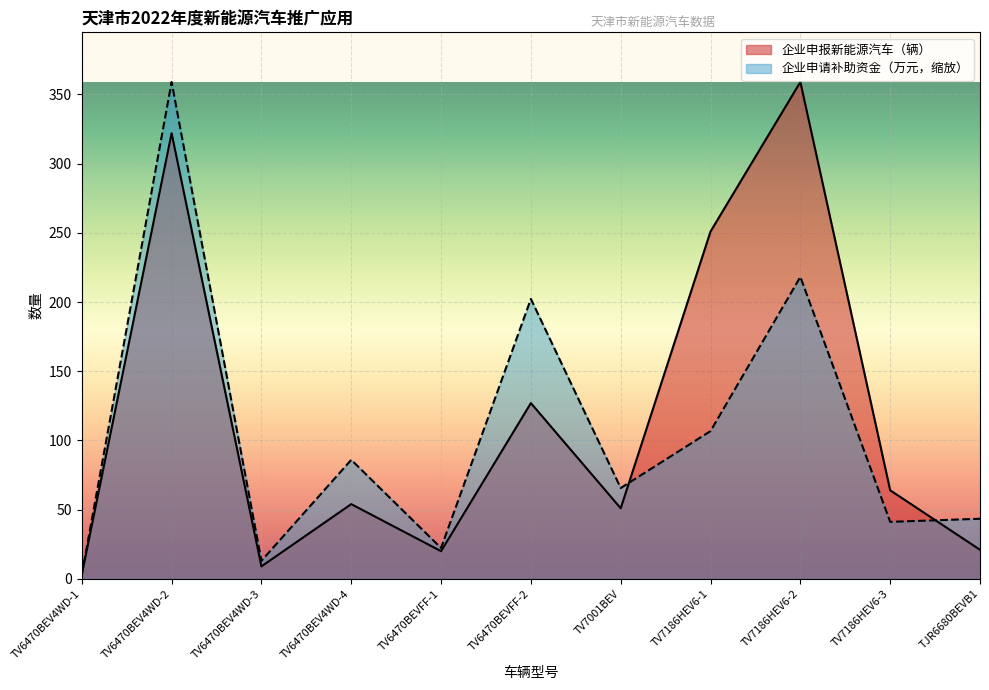

Where does the 企业申报新能源汽车（辆） series first go above 54?

TV6470BEV4WD-2